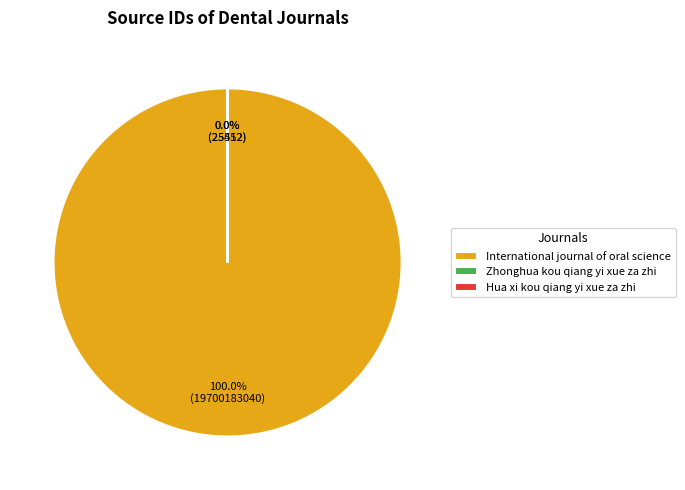

Rank the categories by value from lowest to highest.

Zhonghua kou qiang yi xue za zhi, Hua xi kou qiang yi xue za zhi, International journal of oral science